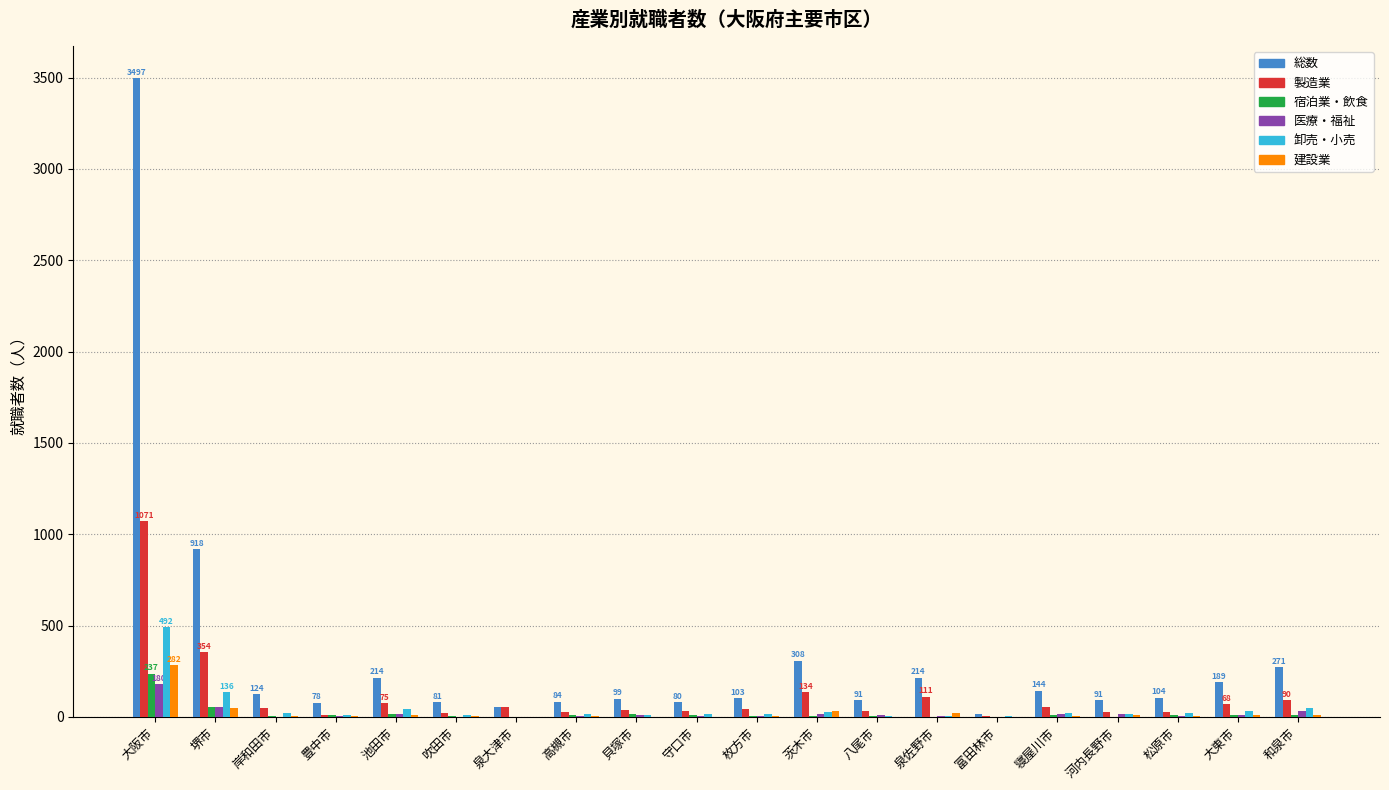

Which series has the largest total across all categories?

総数